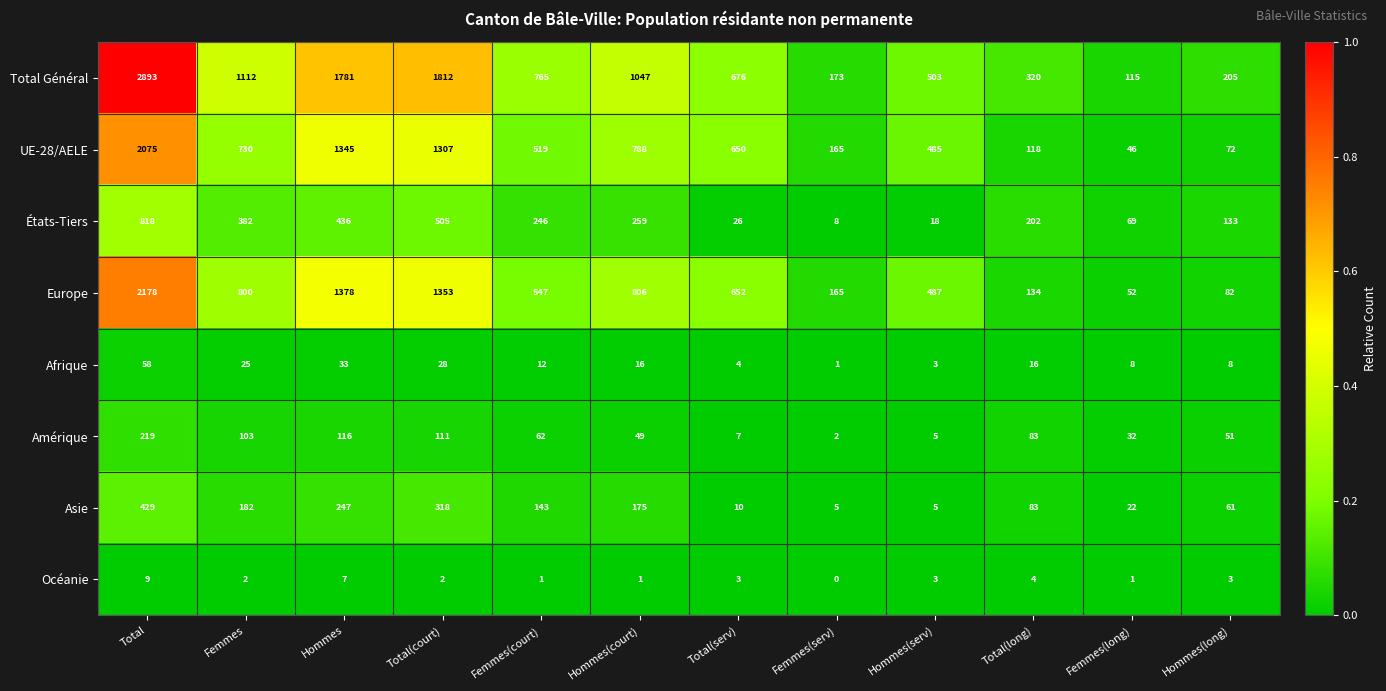

Which series has the largest total across all categories?

Total Général